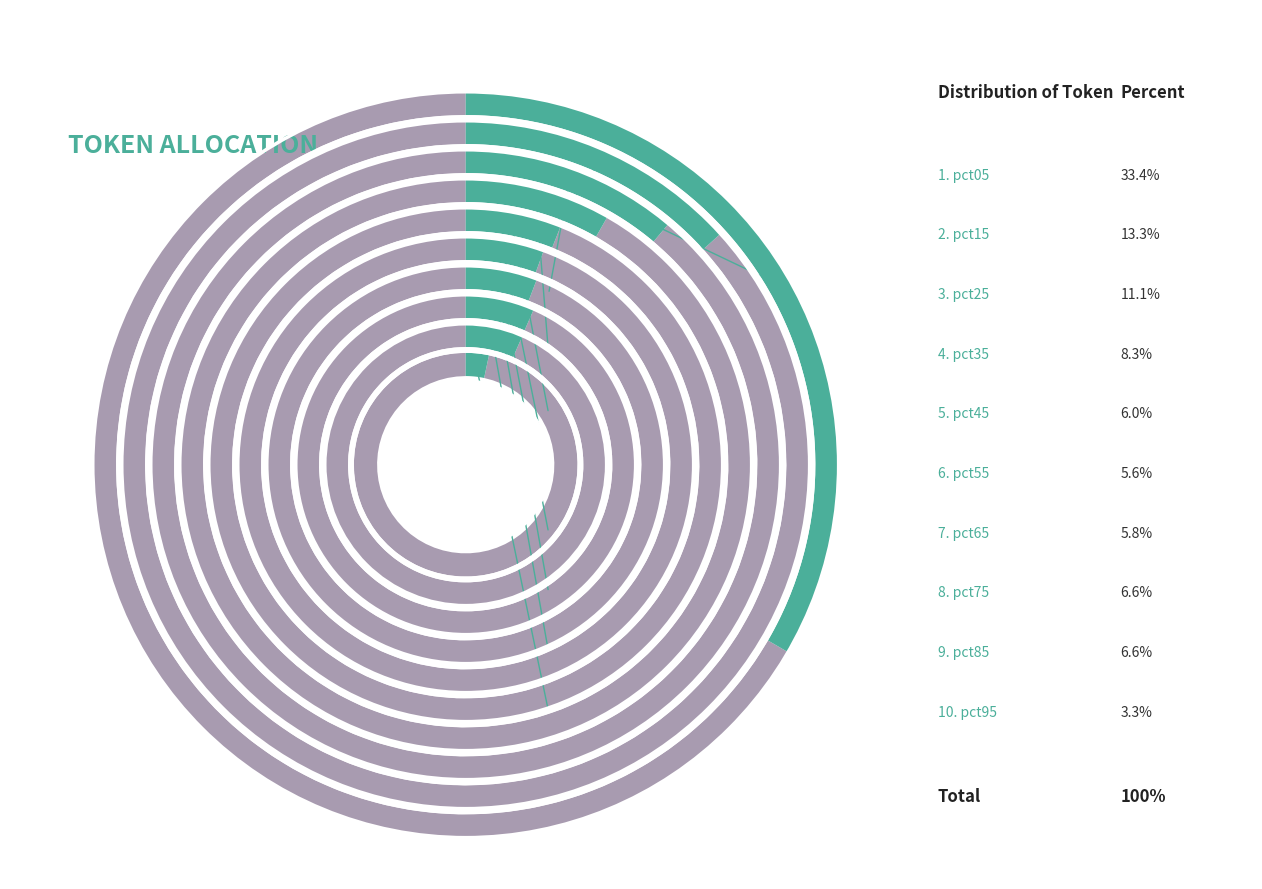

To the nearest percent, what is the difference between the largest and smallest slice percentages?

30%